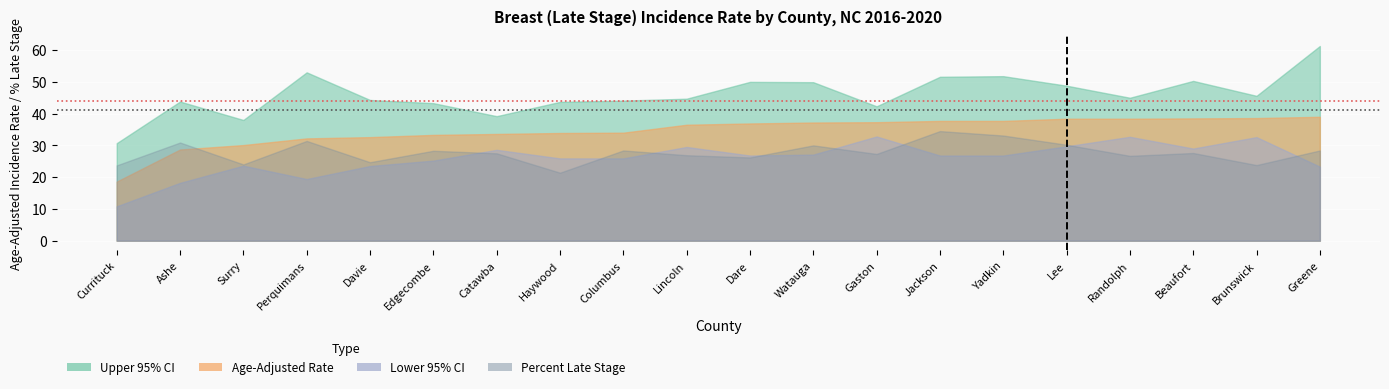

What is the average value of the US Rate (41.1) series?

41.1